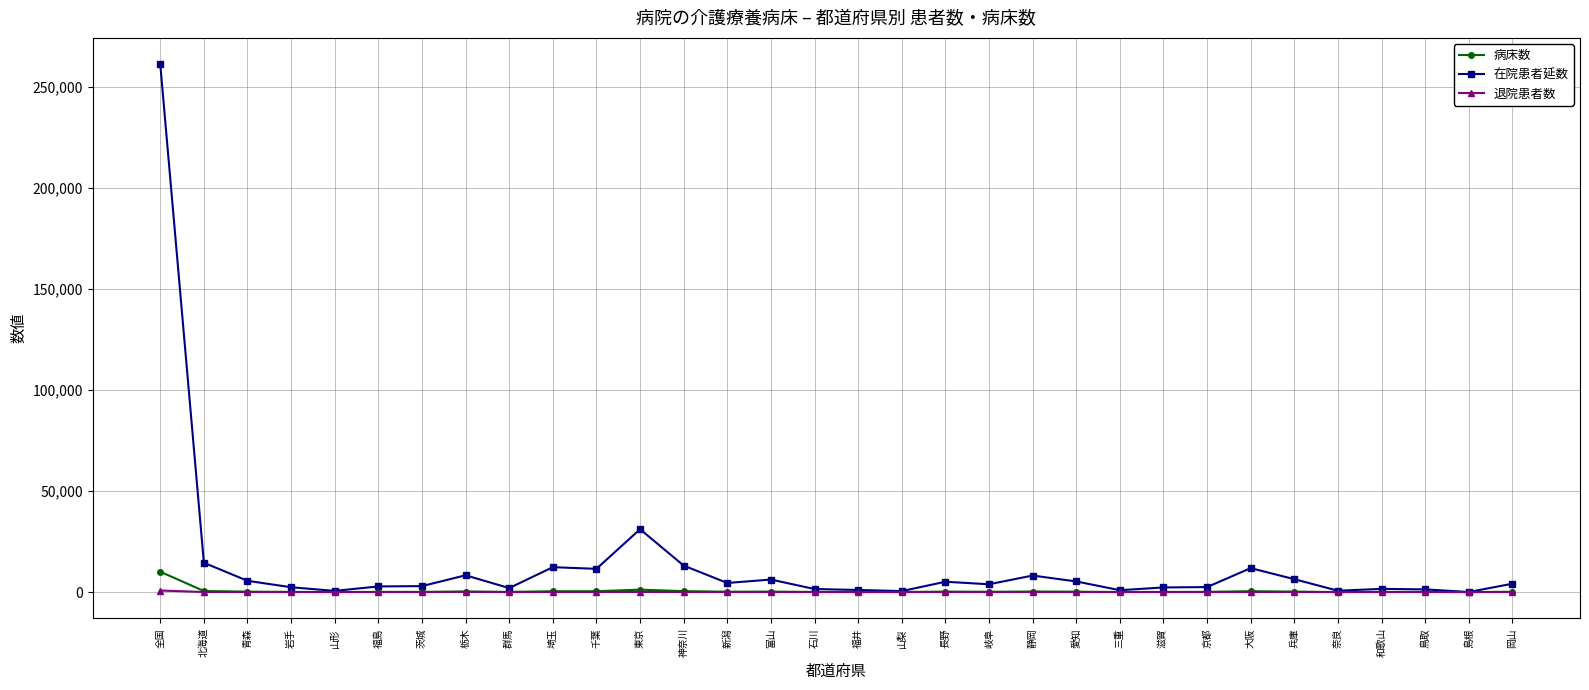

Does the chart display data point markers on the line(s)?

Yes